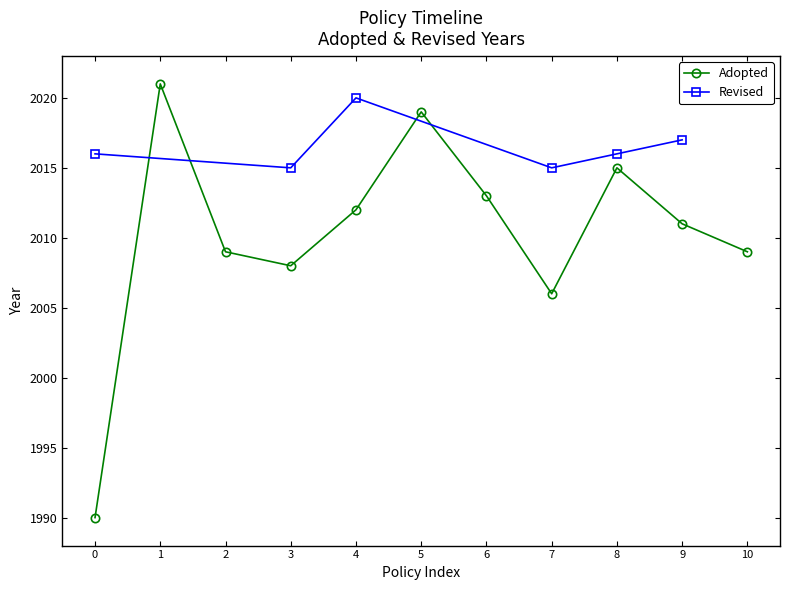

What is the difference between the second highest and minimum values?

29